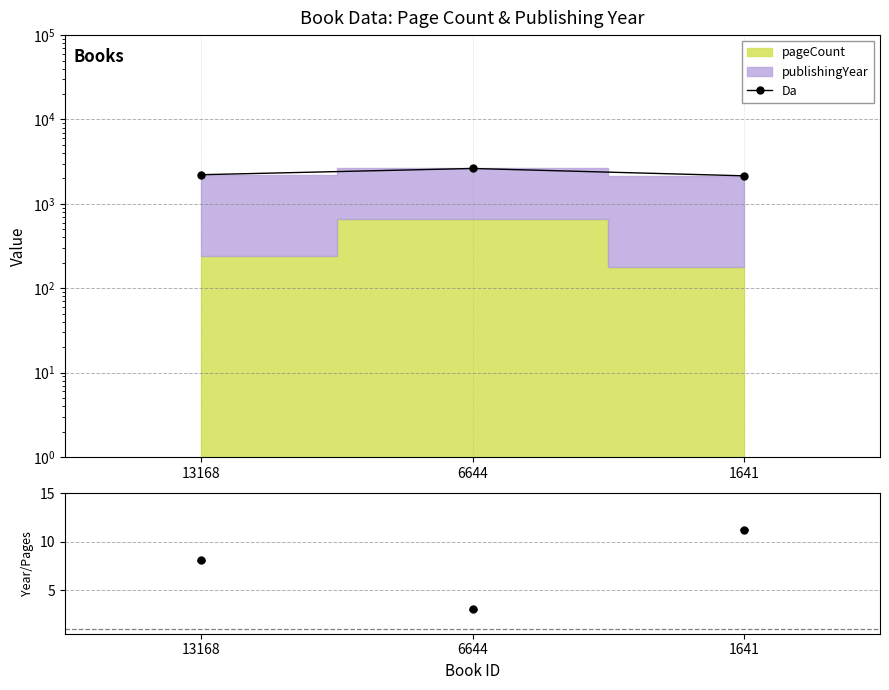

Where does the Da series first go above 2214?

6644